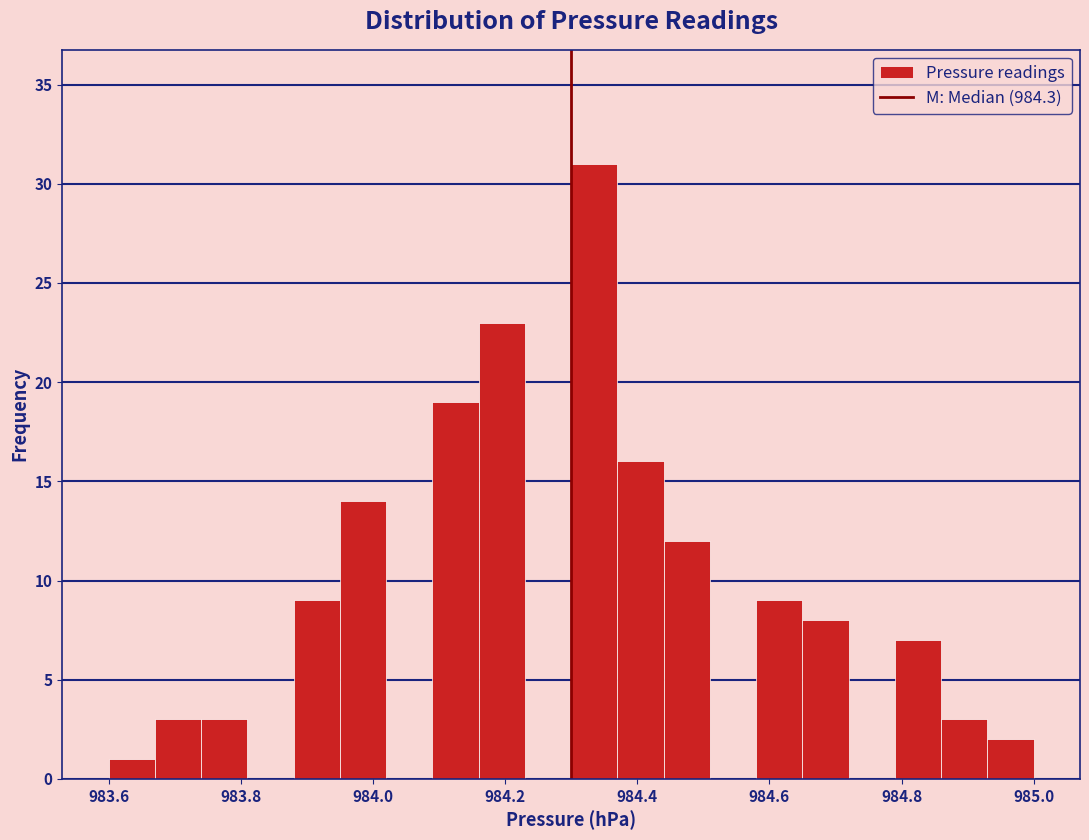

Read against the x-axis, roughly where is the centre of the tallest bar?

984.34